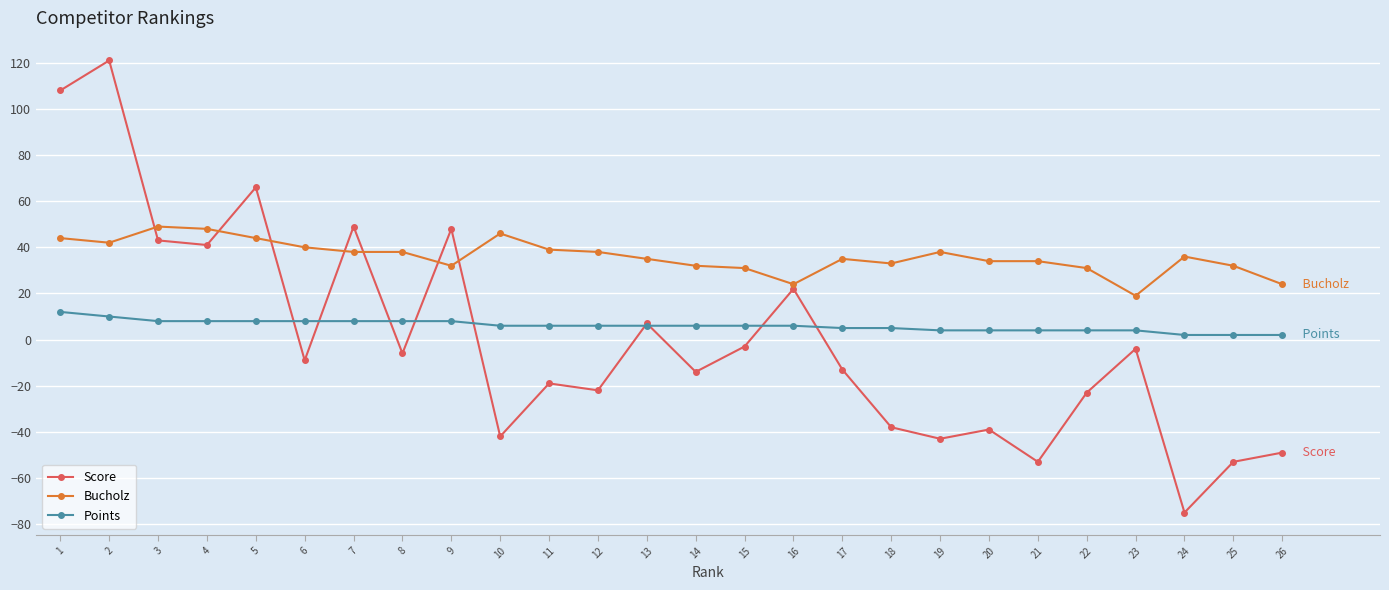

Does the chart display data point markers on the line(s)?

Yes